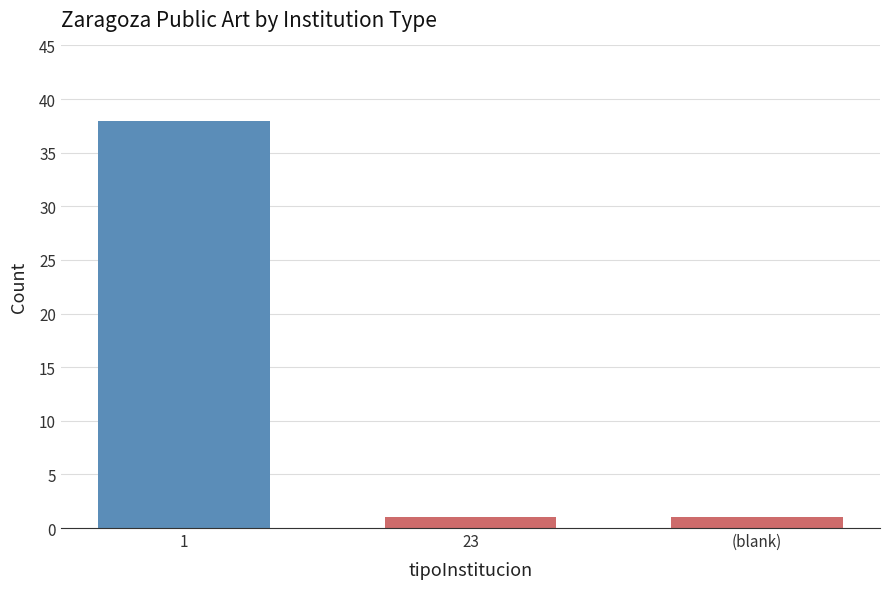

Reading right to left, list all the values displayed in this chart.

(blank)=1	23=1	1=38